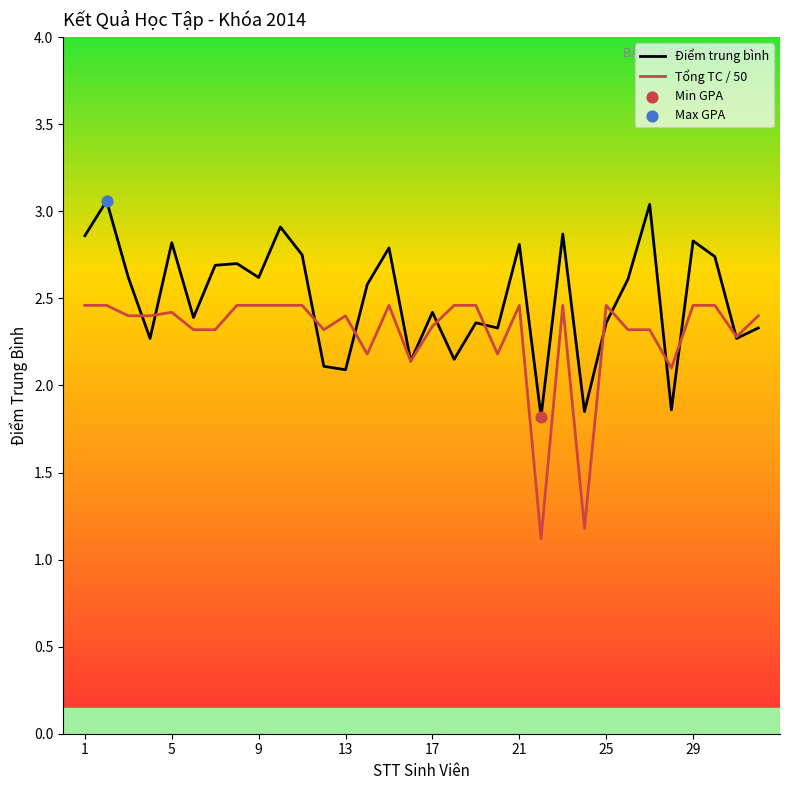

At how many categories does at least one series exceed 1?

32